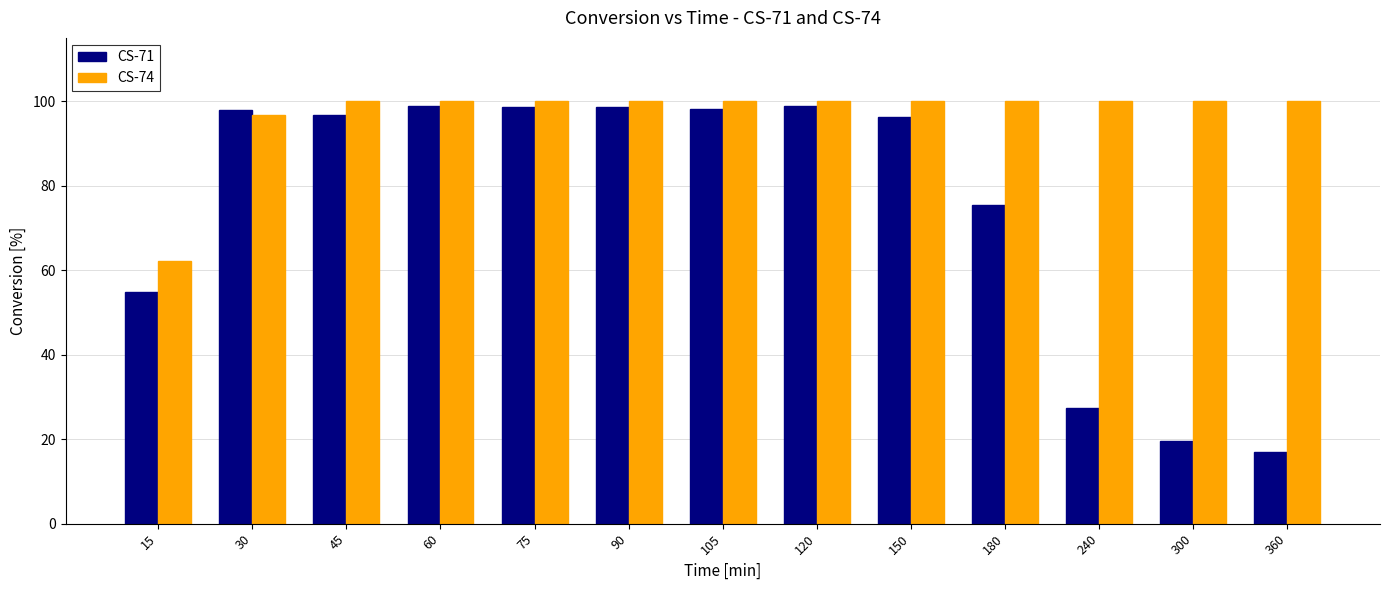

At how many categories does at least one series exceed 68?

12